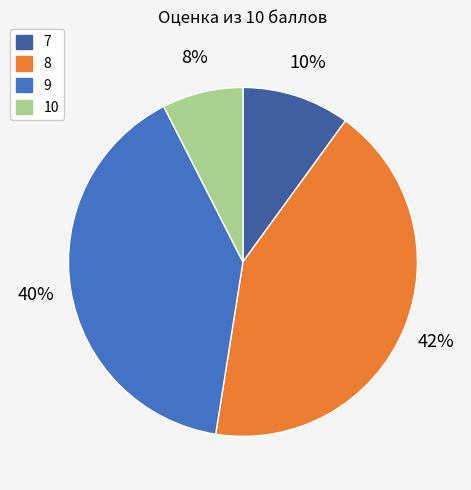

Count the number of slices in the pie.

4